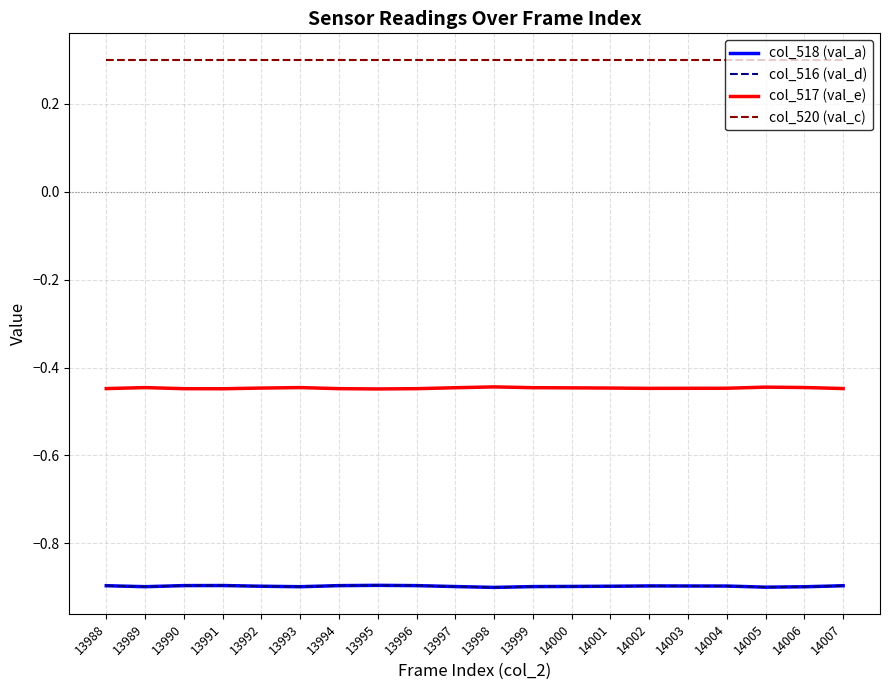

Is this an area chart (filled region under the line)?

No